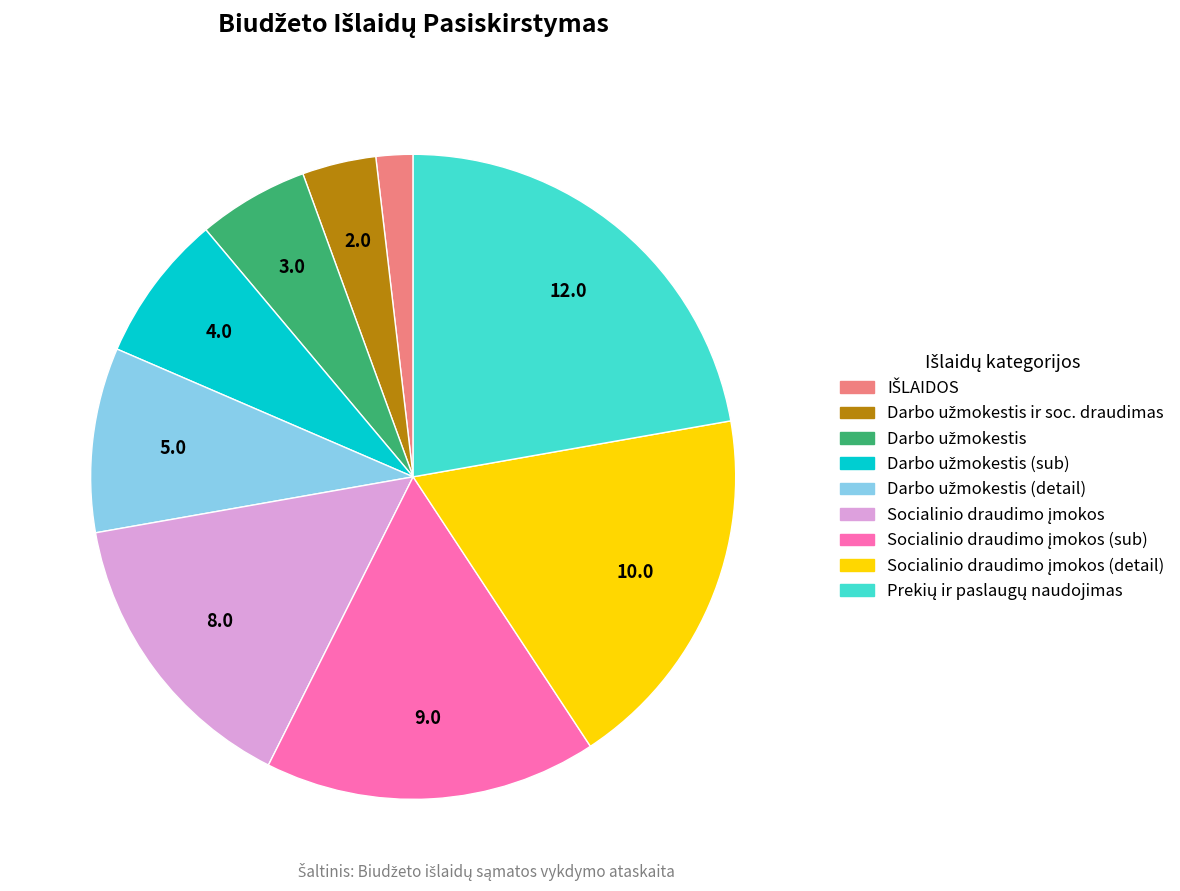

Count the number of slices in the pie.

9